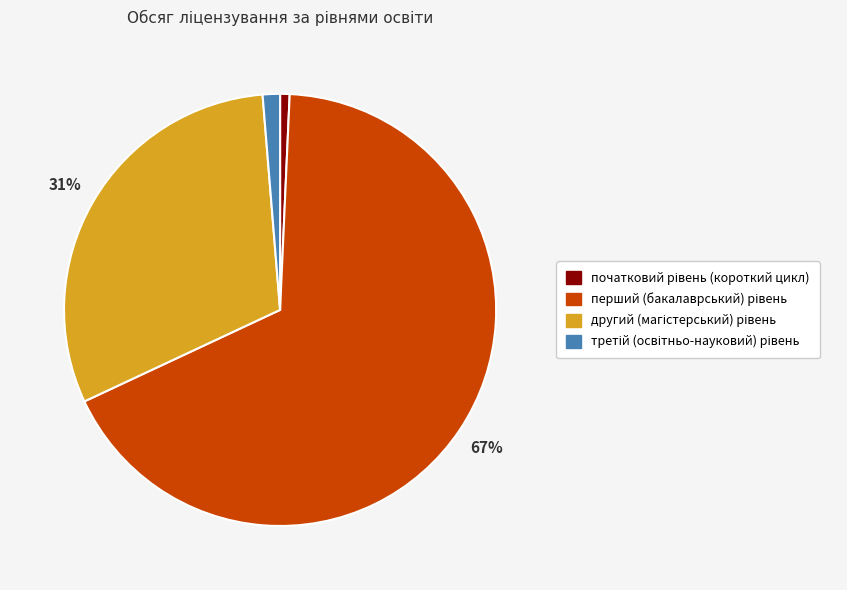

Is there any slice that represents more than half of the pie?

Yes